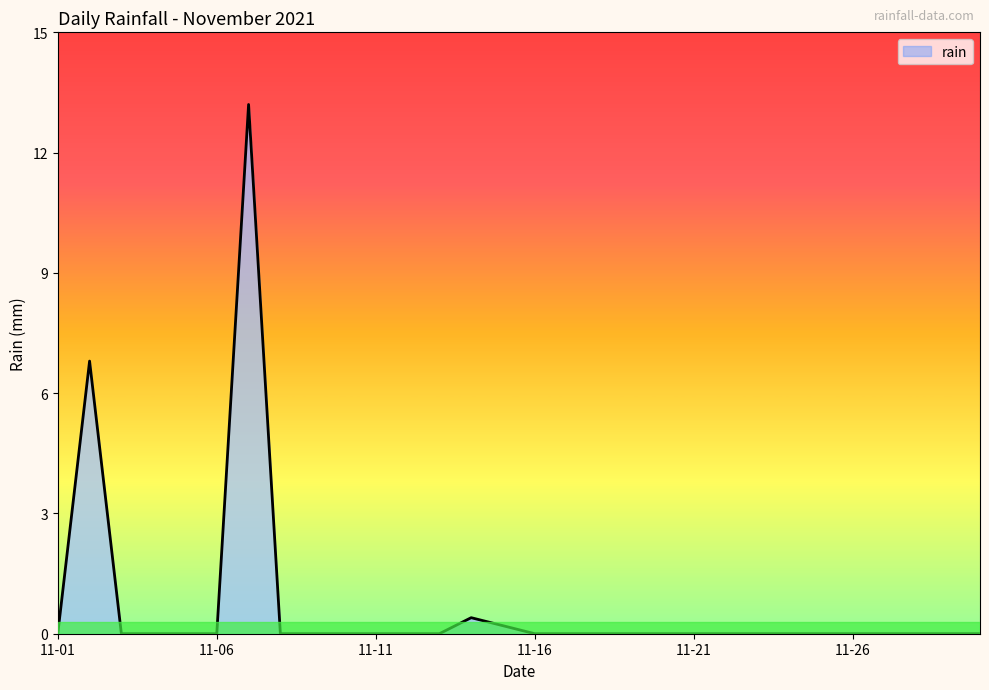

Count the number of categories in the chart.

30